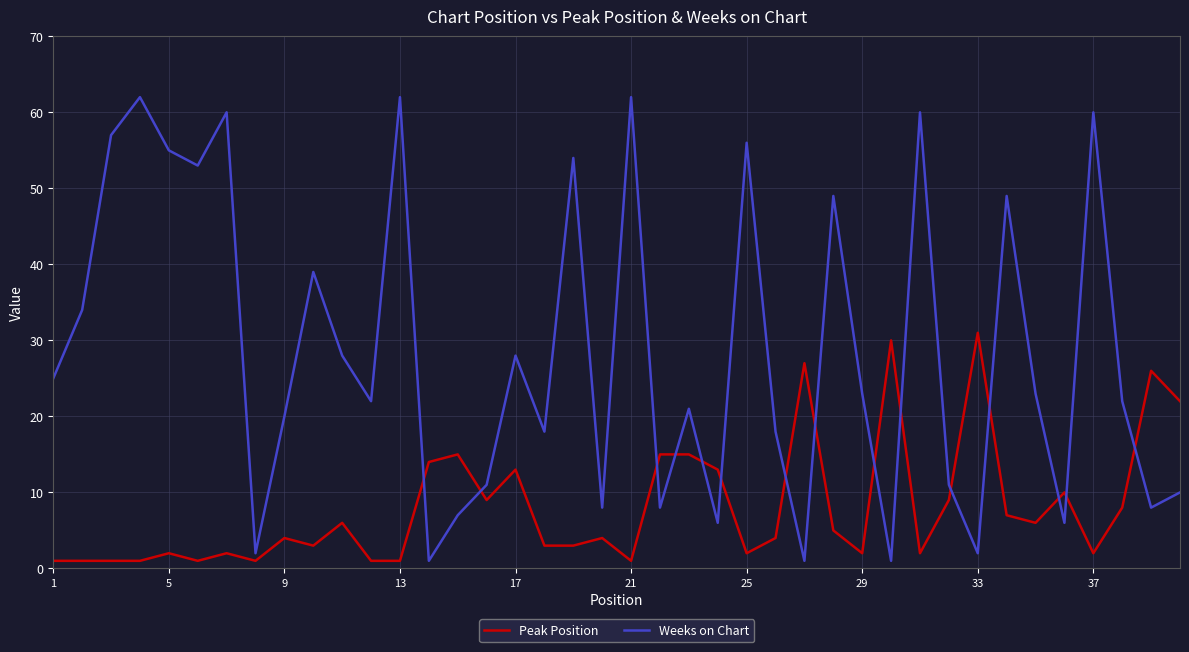

List the series in order of their peak value, highest first.

Weeks on Chart, Peak Position